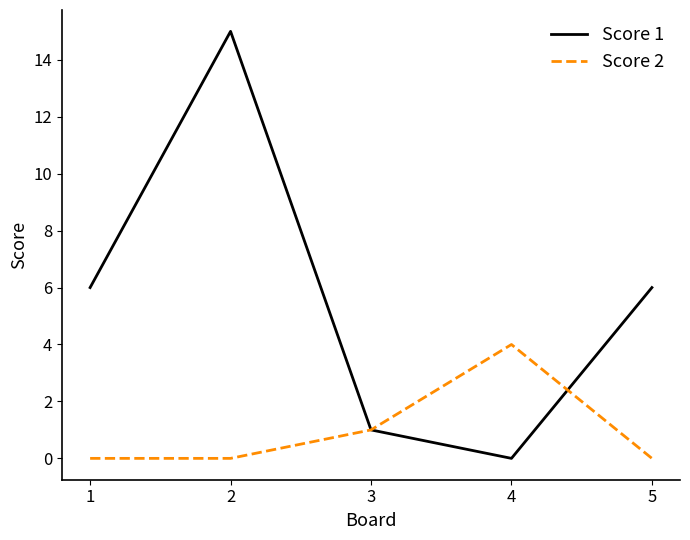

What is the difference between the second highest and second lowest values in the Score 1 series?

5